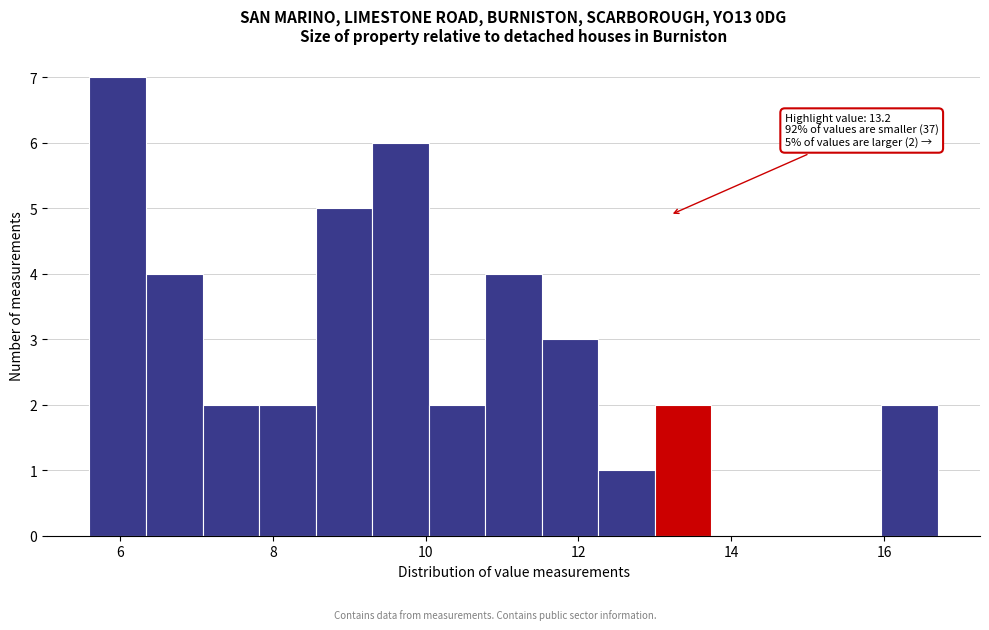

Read against the x-axis, roughly where is the centre of the tallest bar?

6.0